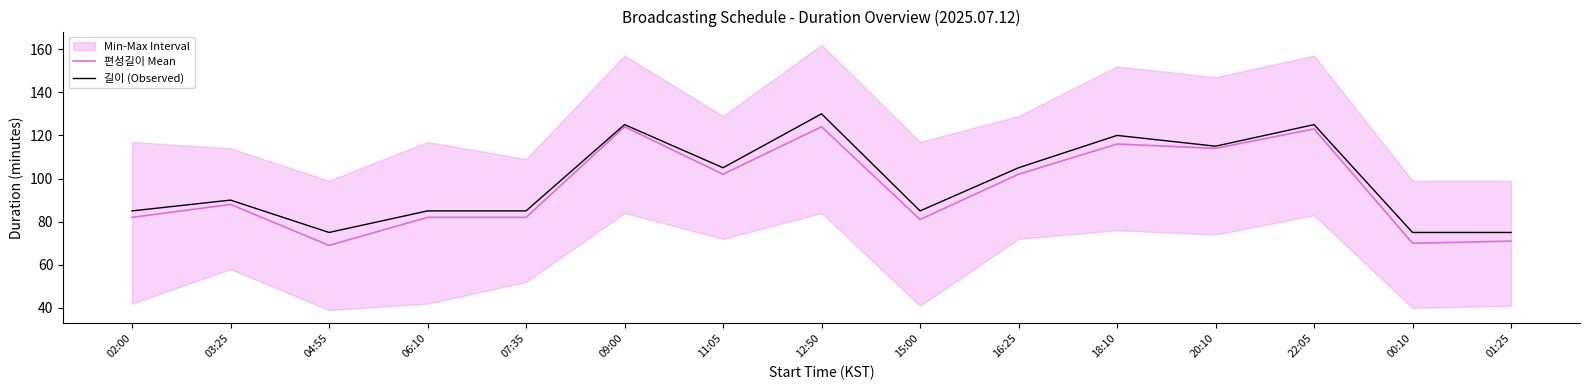

List the series in order of their peak value, lowest first.

편성길이 Mean, 길이 (Observed)